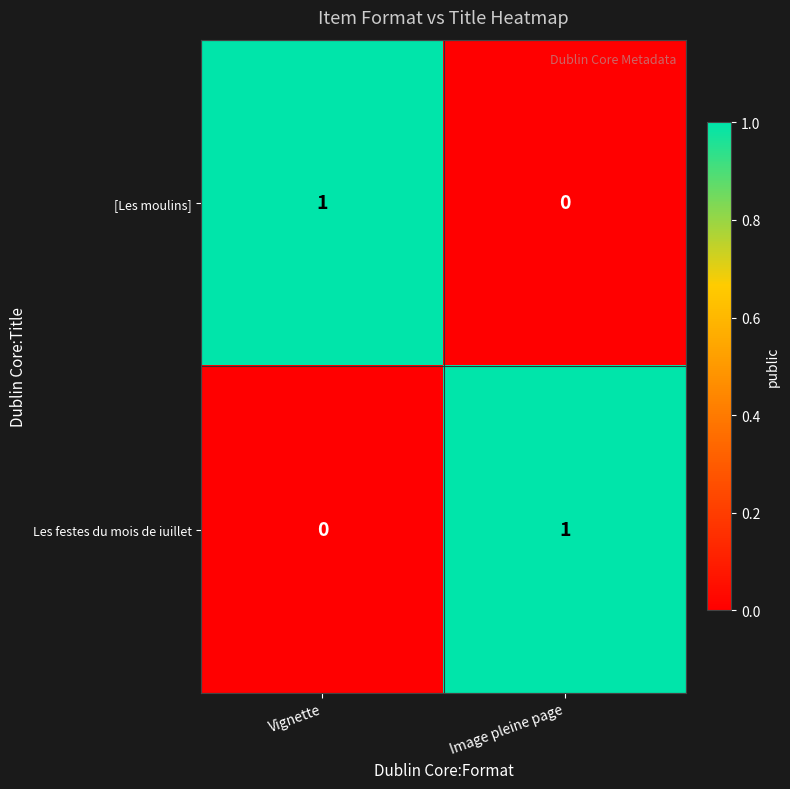

At Vignette, list the series in order from largest to smallest.

[Les moulins], Les festes du mois de iuillet